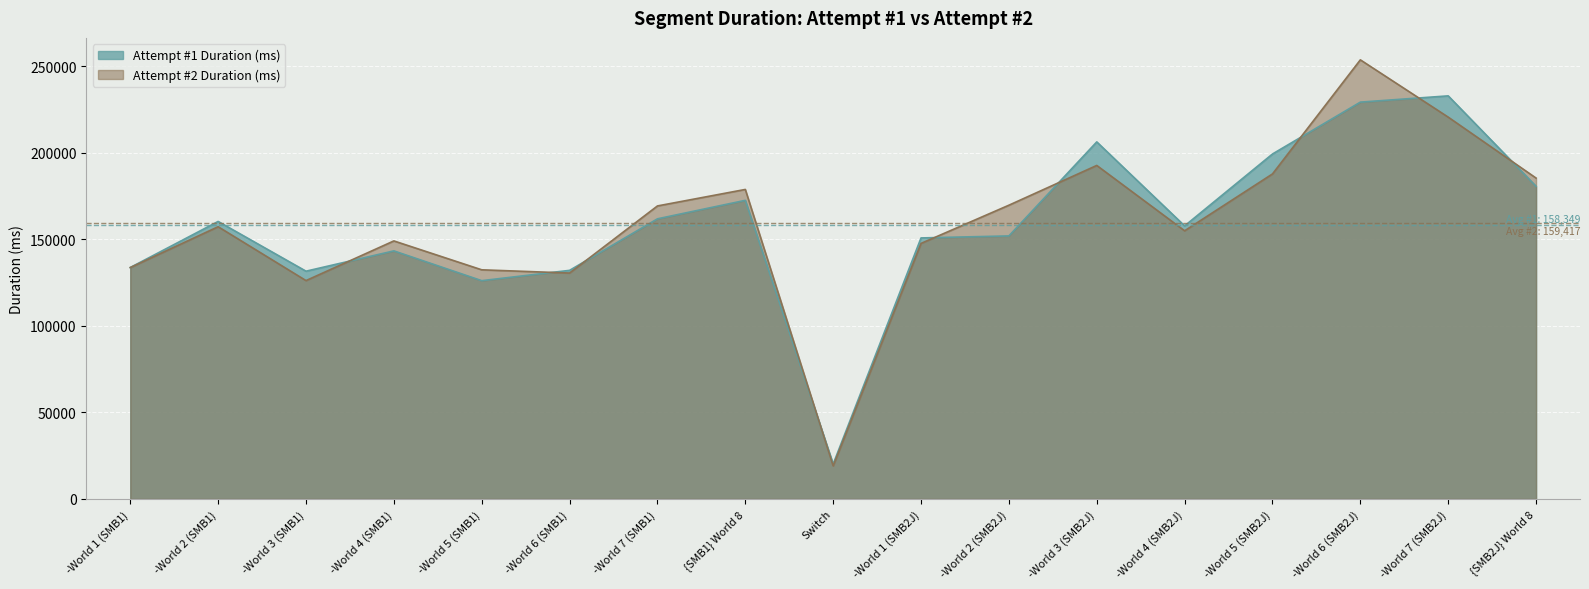

What is the label of the 3rd point from the left?

-World 3 (SMB1)